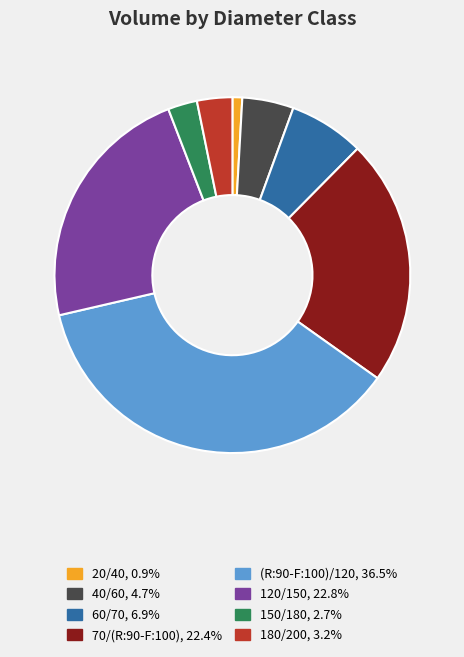

Which slice is the largest?

(R:90-F:100)/120